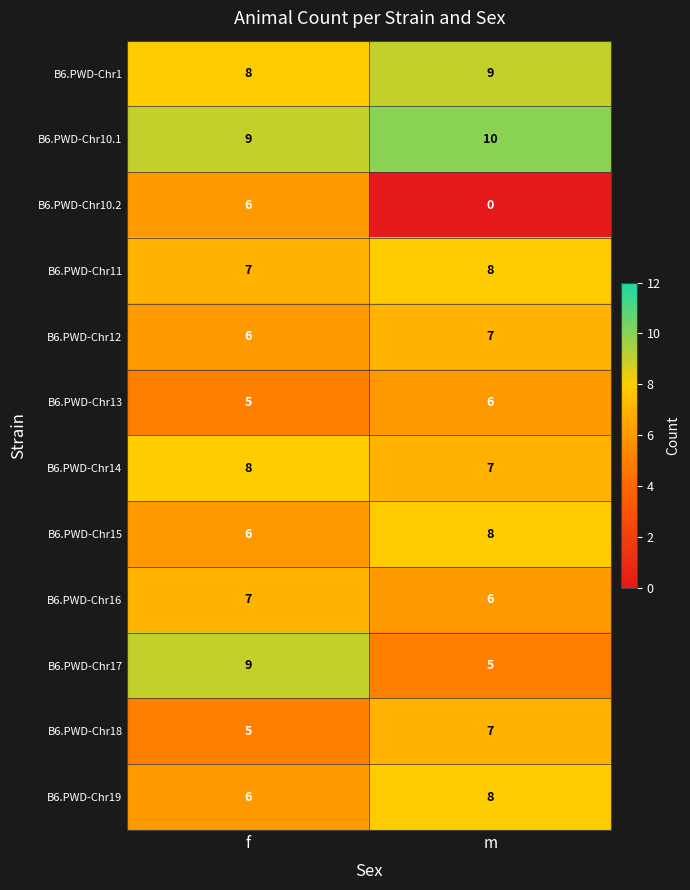

Reading right to left, what are all the values shown in this chart?

B6.PWD-Chr1: m=9	f=8
B6.PWD-Chr10.1: m=10	f=9
B6.PWD-Chr10.2: m=0	f=6
B6.PWD-Chr11: m=8	f=7
B6.PWD-Chr12: m=7	f=6
B6.PWD-Chr13: m=6	f=5
B6.PWD-Chr14: m=7	f=8
B6.PWD-Chr15: m=8	f=6
B6.PWD-Chr16: m=6	f=7
B6.PWD-Chr17: m=5	f=9
B6.PWD-Chr18: m=7	f=5
B6.PWD-Chr19: m=8	f=6